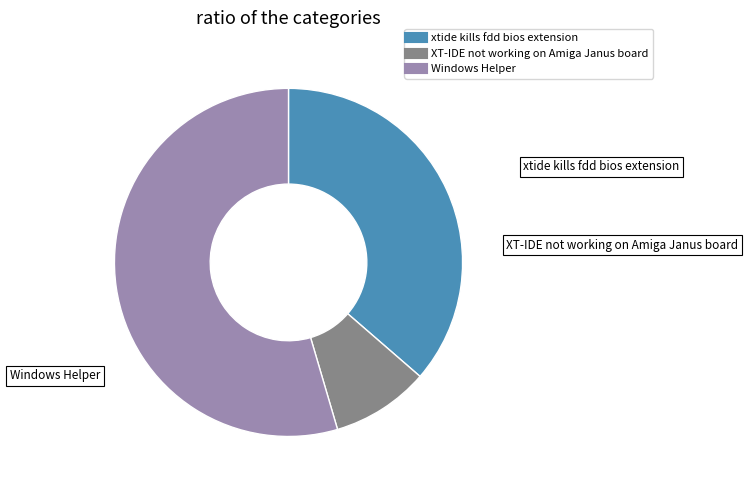

Which category has the biggest portion of the pie?

Windows Helper